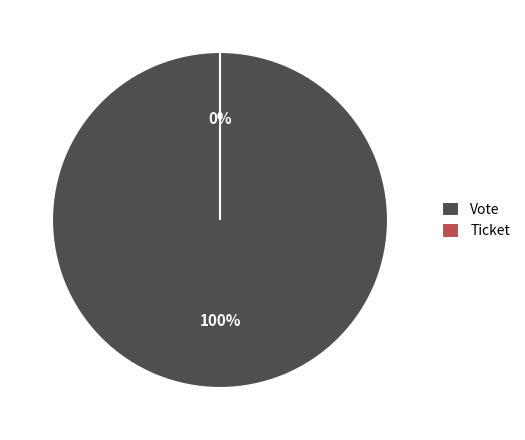

What is the change in value from Vote to Ticket?

-1